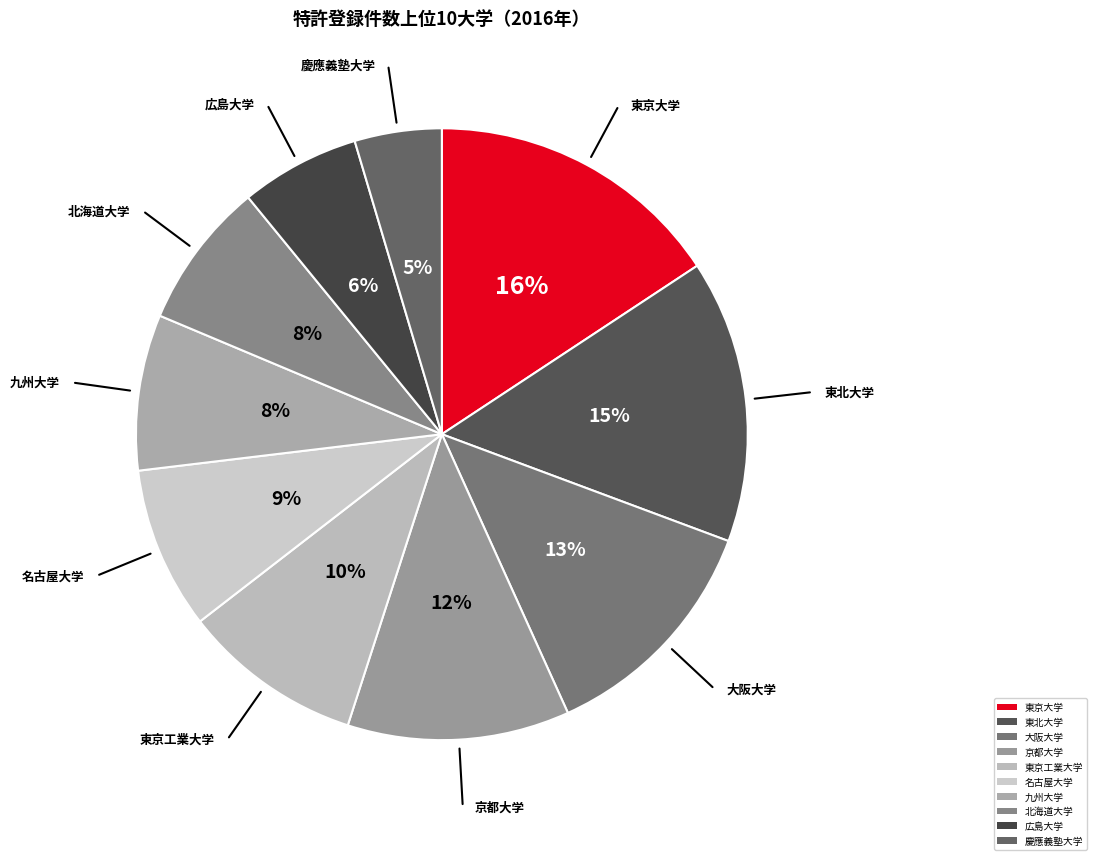

To the nearest percent, what percentage of the pie is 京都大学?

12%